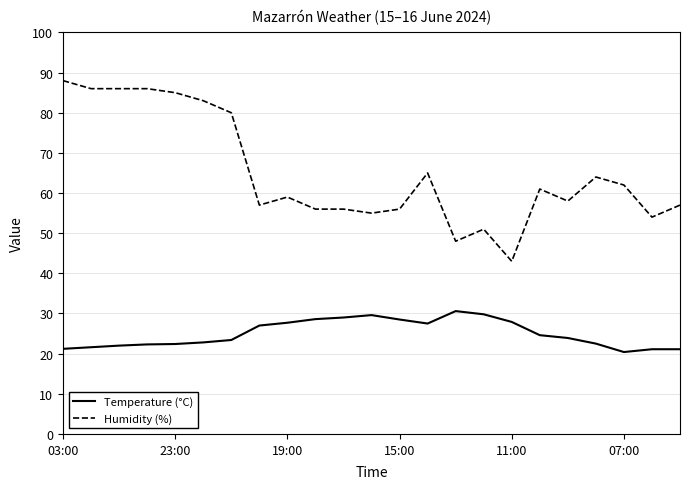

Which series has the largest total across all categories?

Humidity (%)